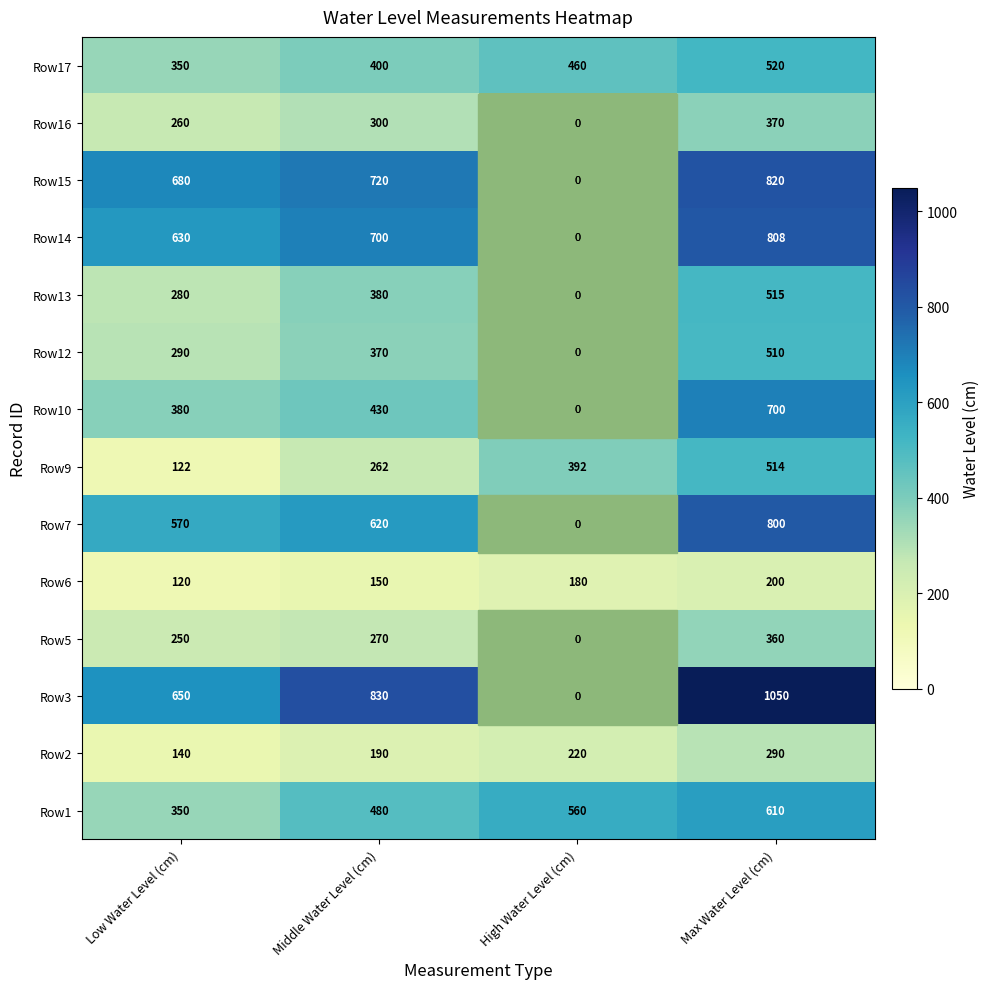

What is the total value across all series at Middle Water Level (cm)?

6102